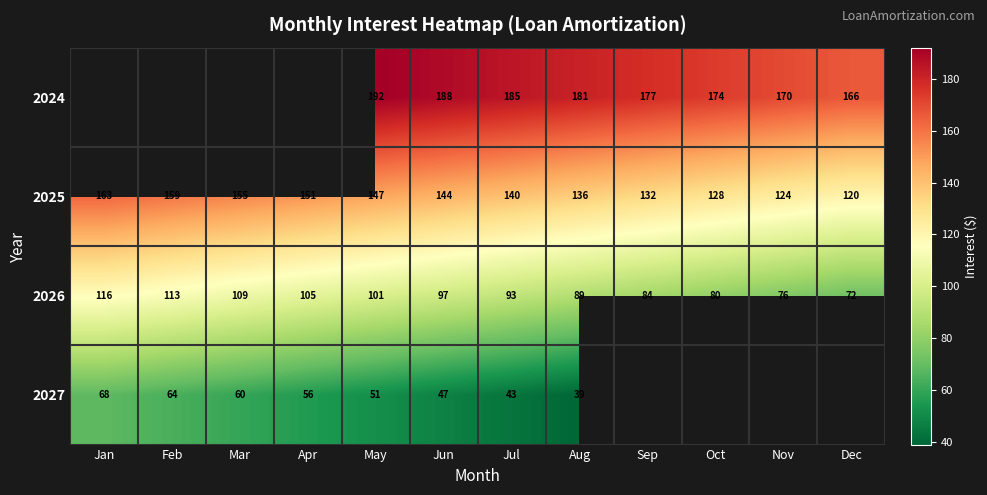

List the labels in order of 2026 value, largest first.

Jan, Feb, Mar, Apr, May, Jun, Jul, Aug, Sep, Oct, Nov, Dec